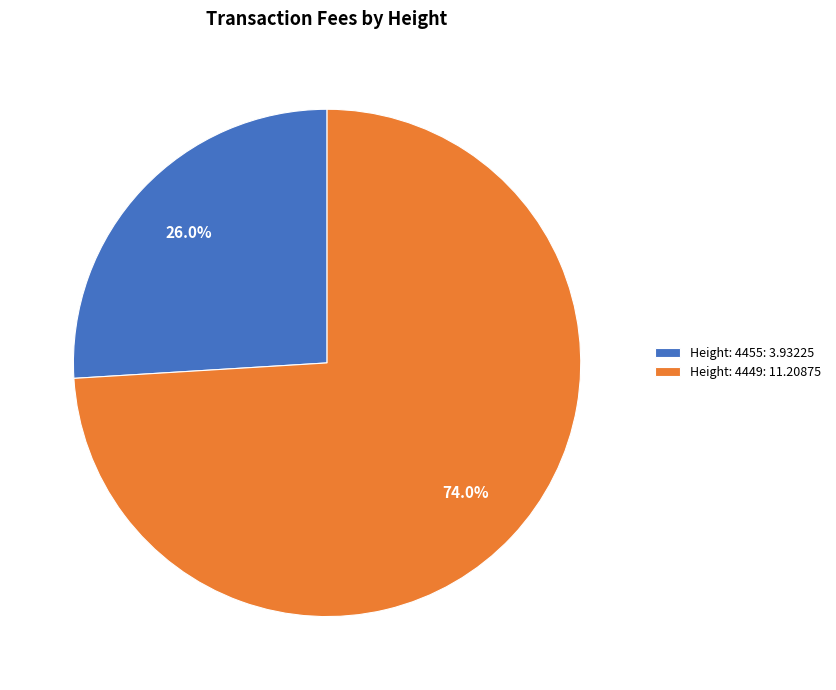

Rank the categories by value from lowest to highest.

Height: 4455, Height: 4449